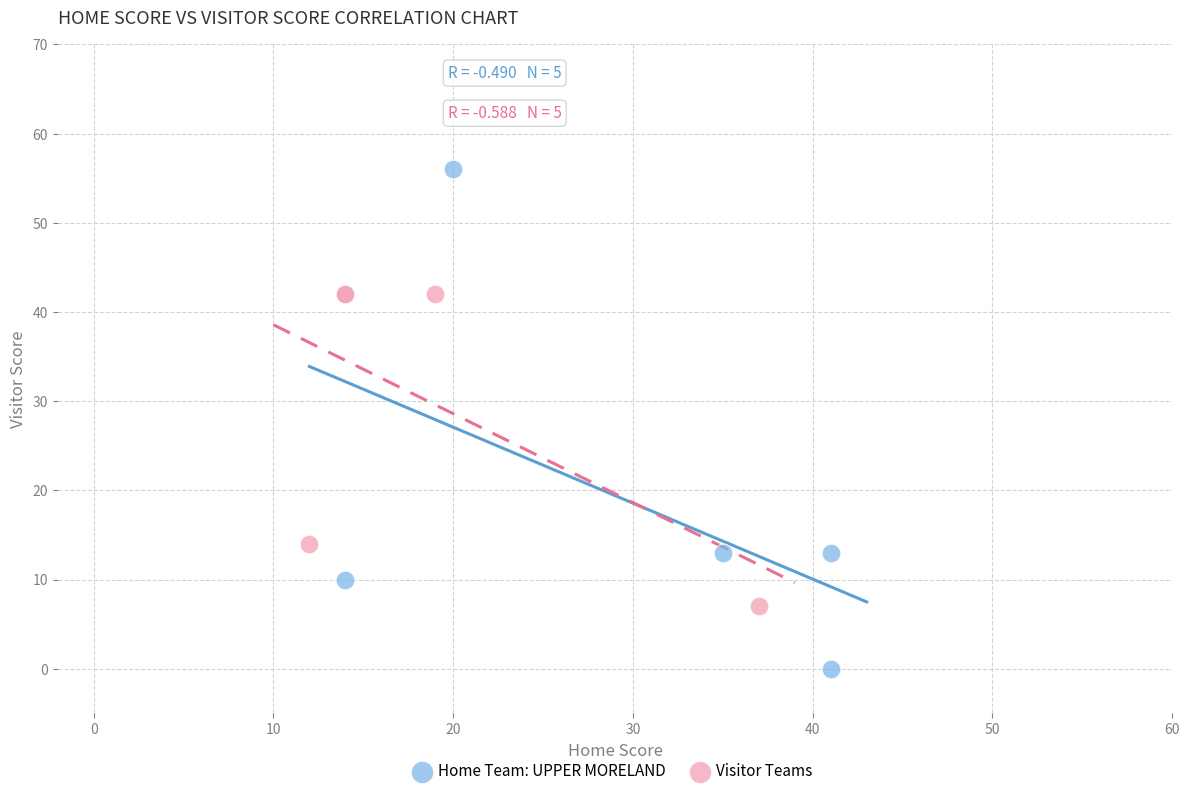

Which series contains the lowest Y value?

Home Team: UPPER MORELAND